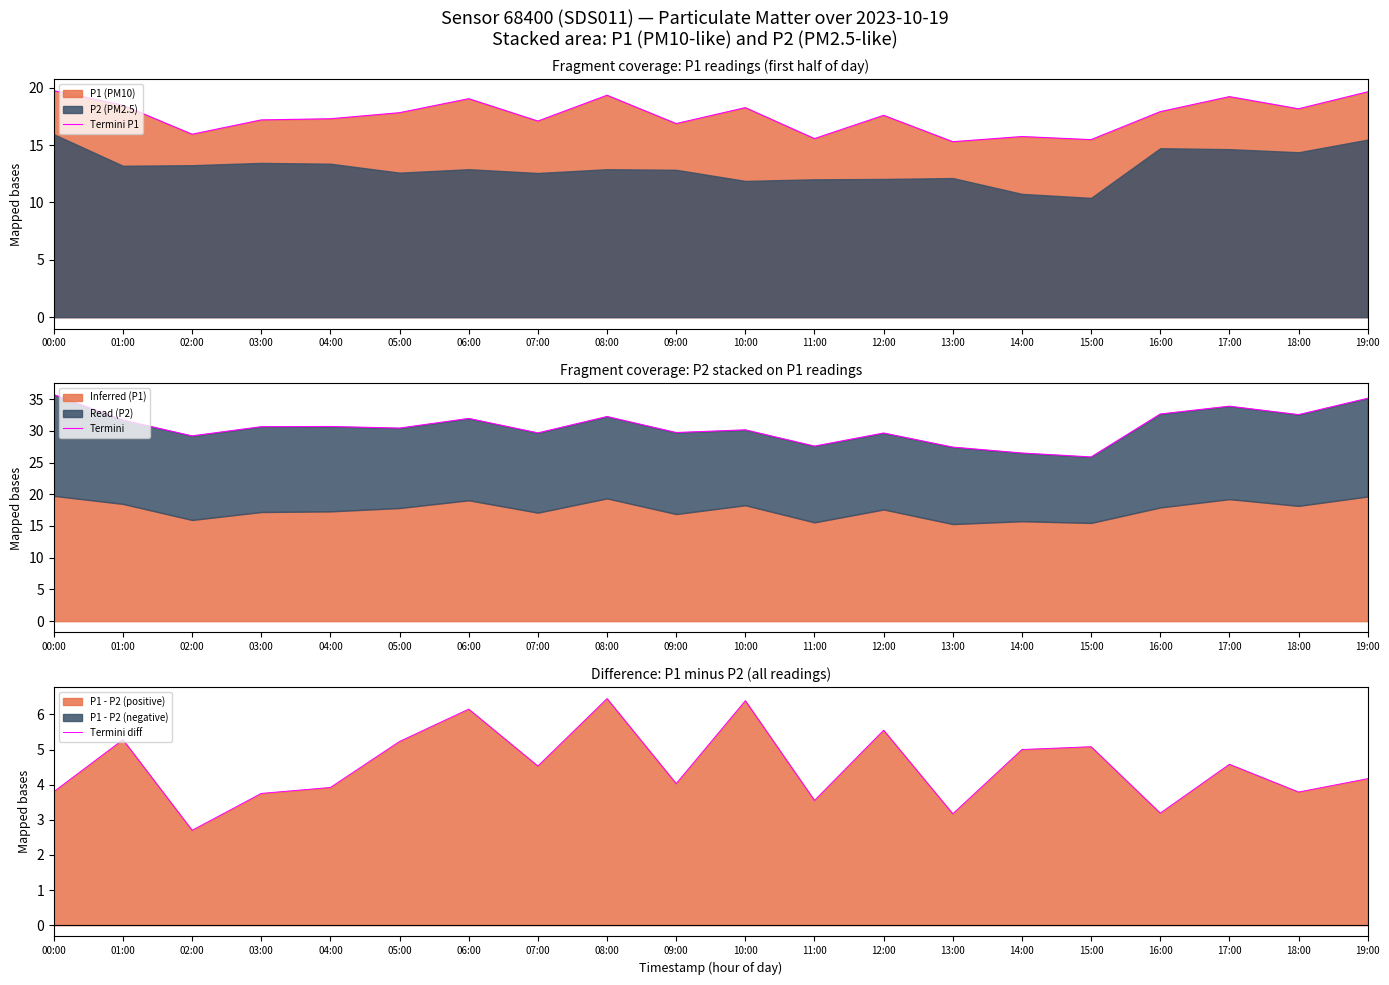

What is the highest value of the Termini P1 series?

19.8